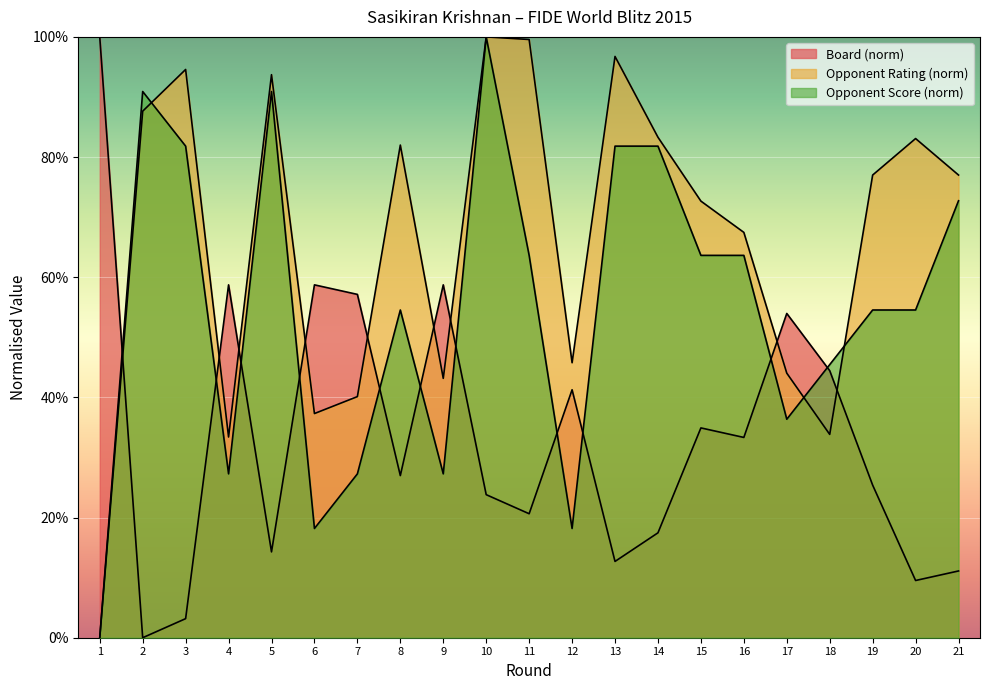

At which category does Opponent Rating reach its first local peak?

3